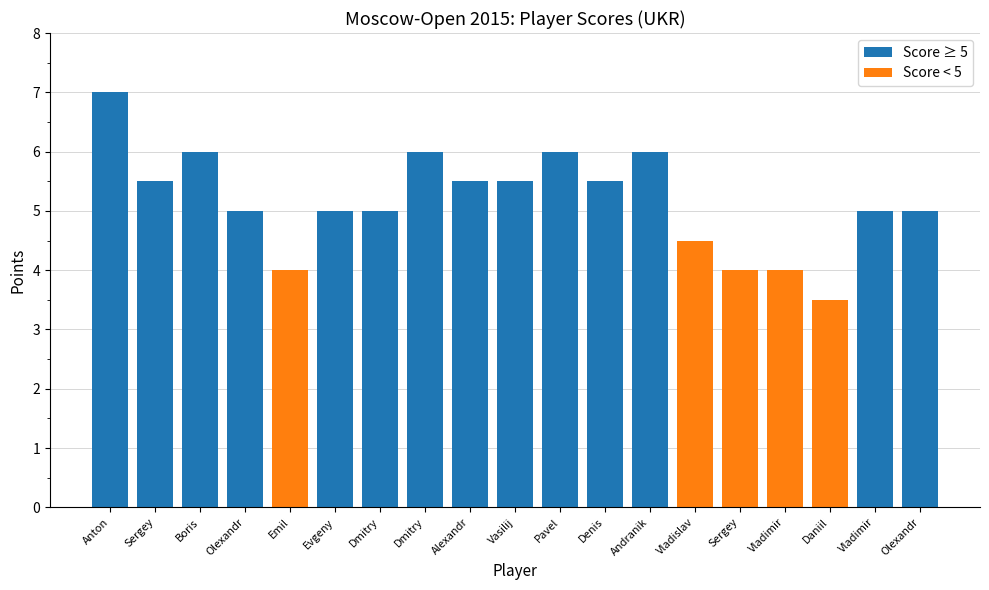

Which series changed the most between Vladimir and Vladimir?

Score ≥ 5